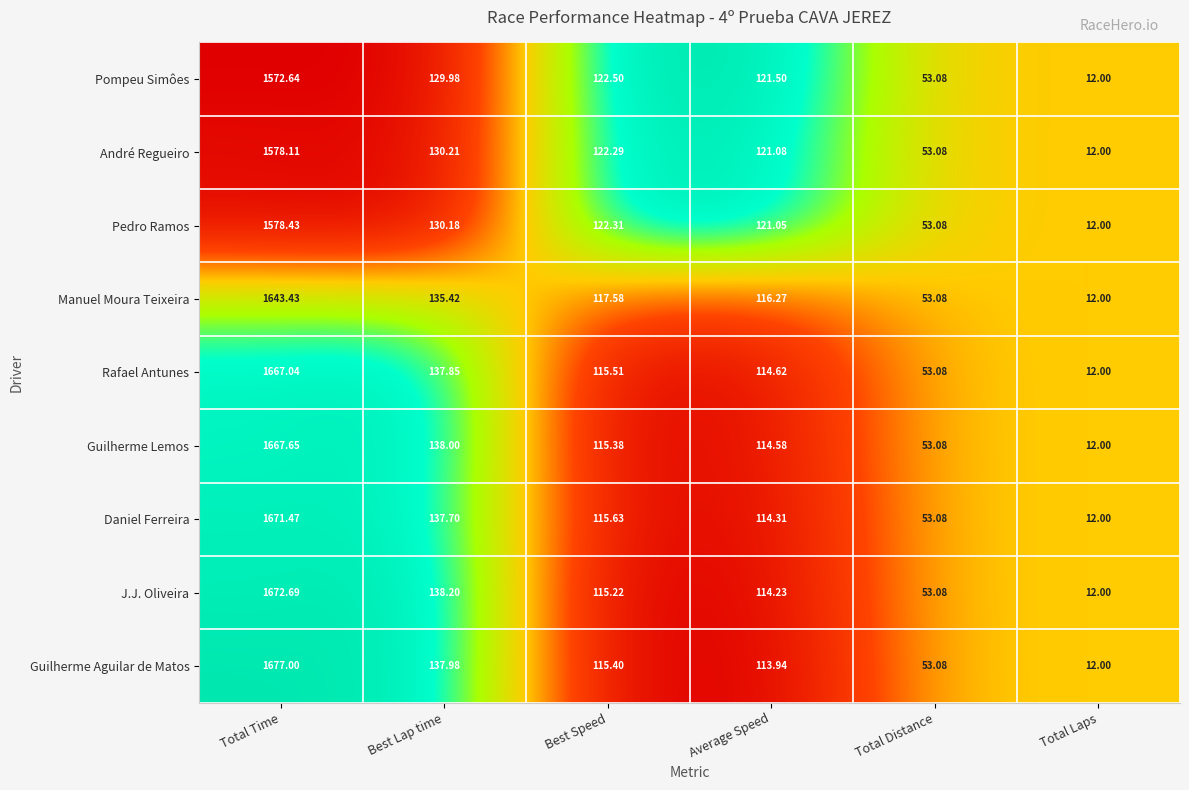

List the series in order of their peak value, lowest first.

Pompeu Simôes, André Regueiro, Pedro Ramos, Manuel Moura Teixeira, Rafael Antunes, Guilherme Lemos, Daniel Ferreira, J.J. Oliveira, Guilherme Aguilar de Matos